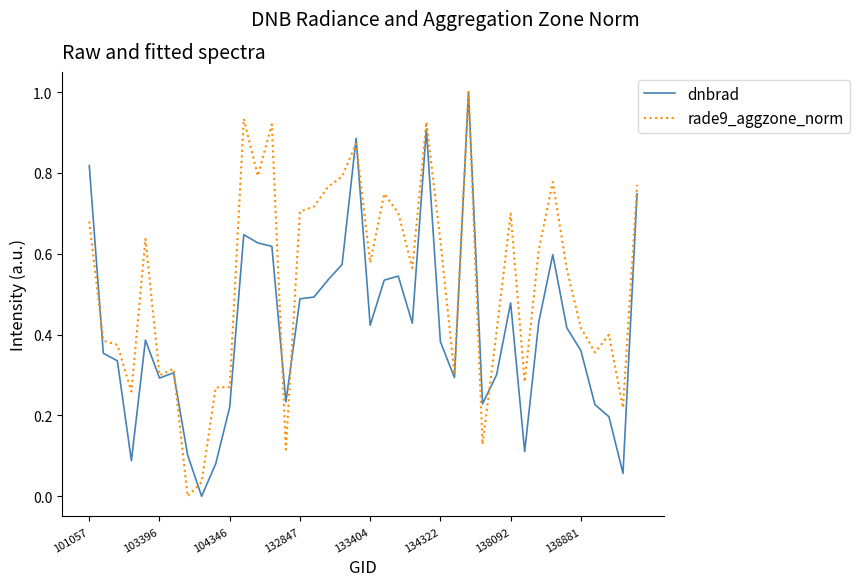

What is the maximum value for rade9_aggzone_norm?

1.0